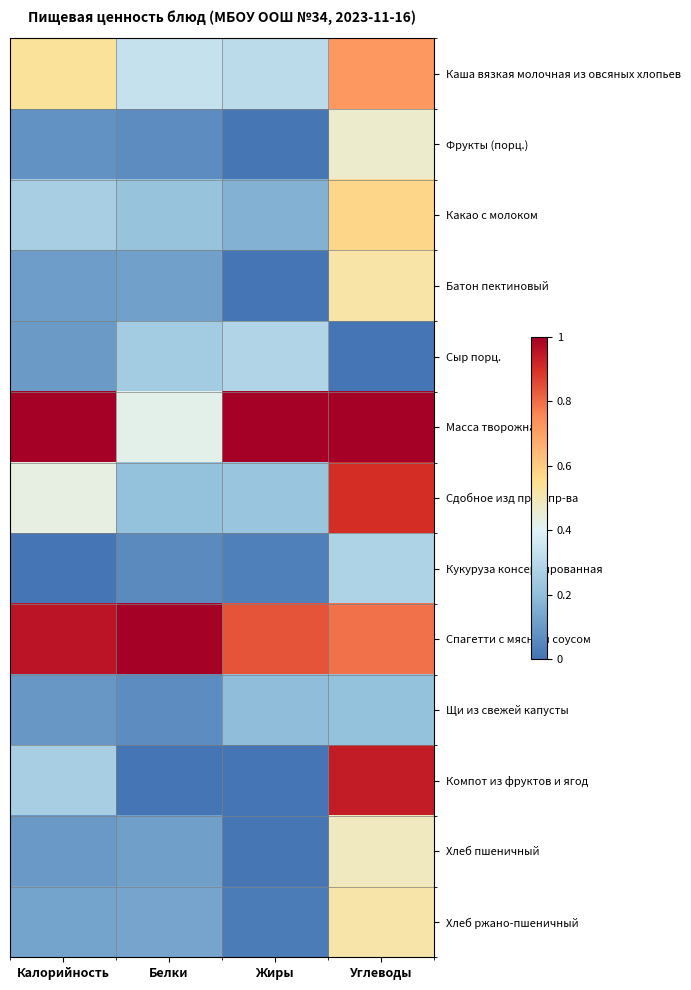

Which series has the largest total across all categories?

Спагетти с мясным соусом